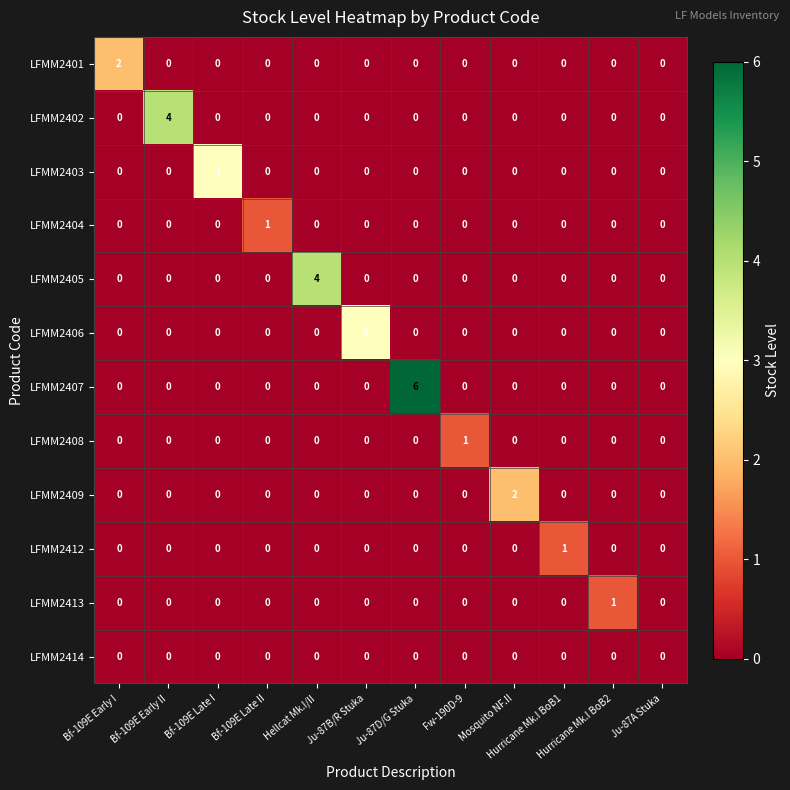

What is the sum of all LFMM2403 values?

3